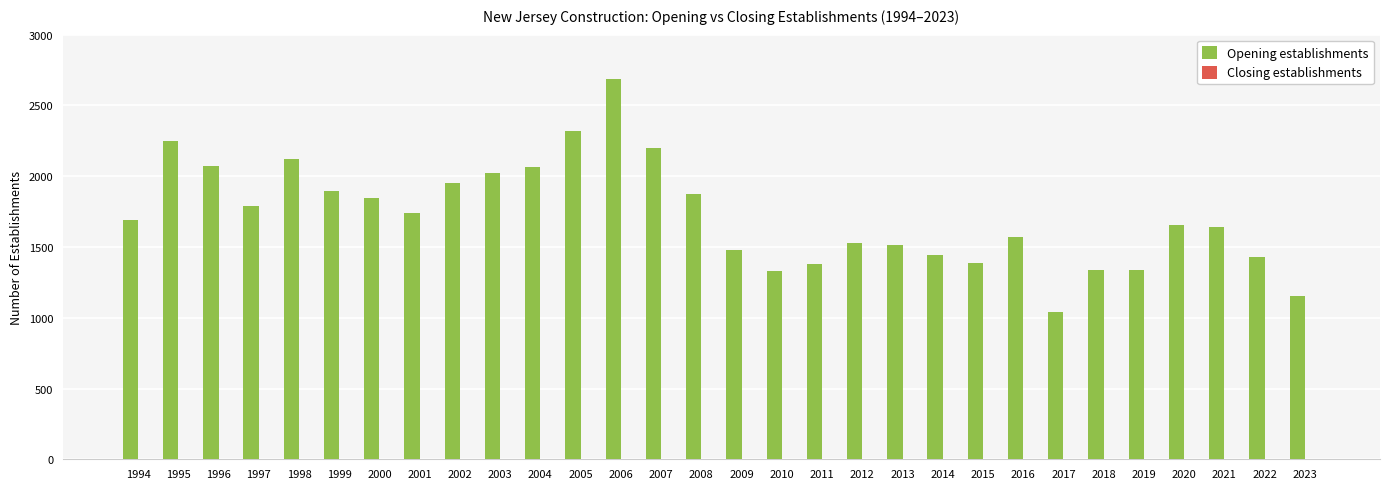

What is the value of the 22nd bar from the left?

1387